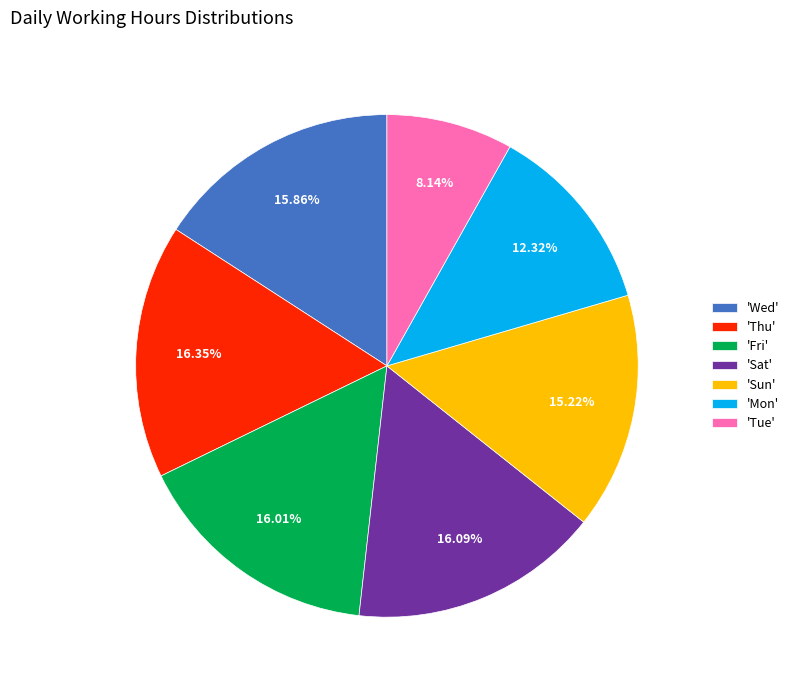

Between 'Sun' and 'Mon', which is larger?

'Sun'